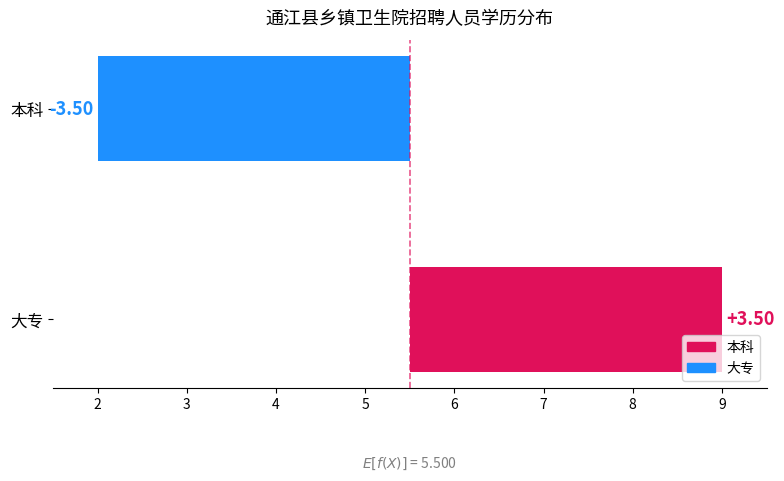

Where does the data first go above 3?

大专